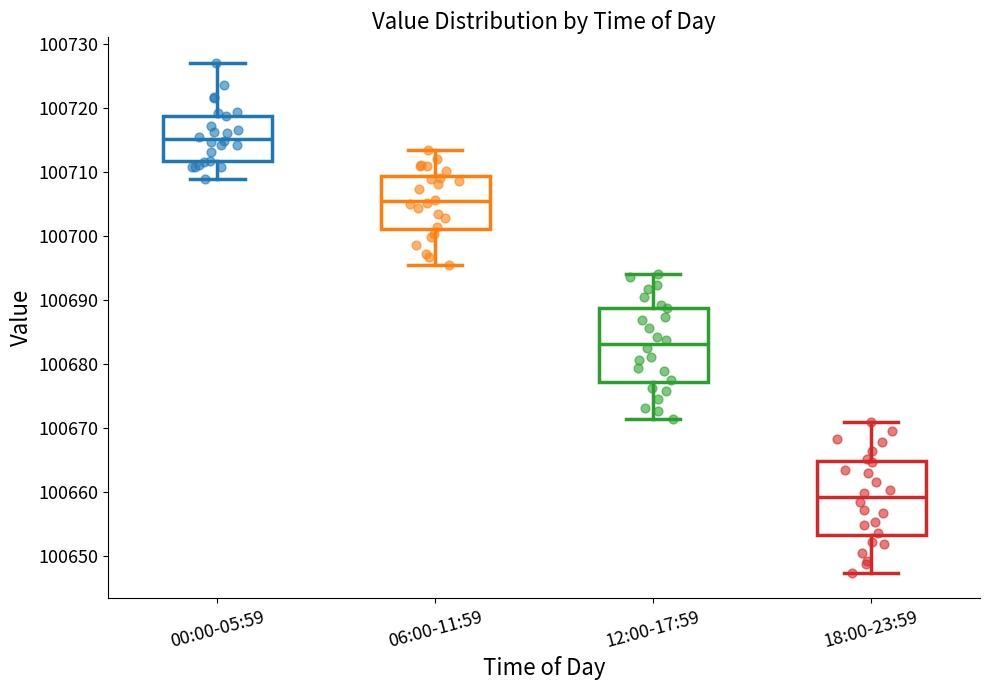

Which box has the highest median line?

00:00-05:59